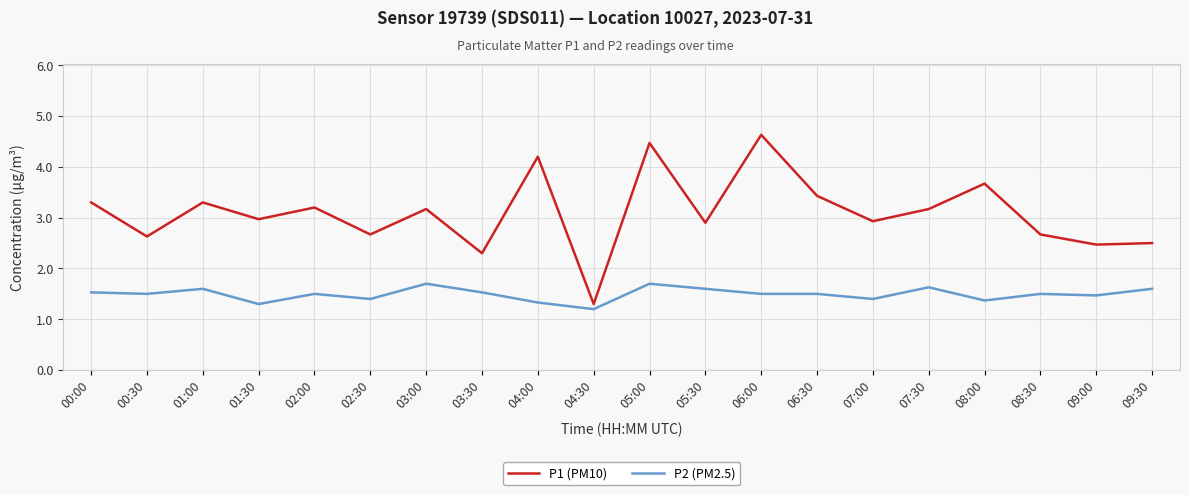

True or false: P1 (PM10) has more than 0 interior local peaks.

True